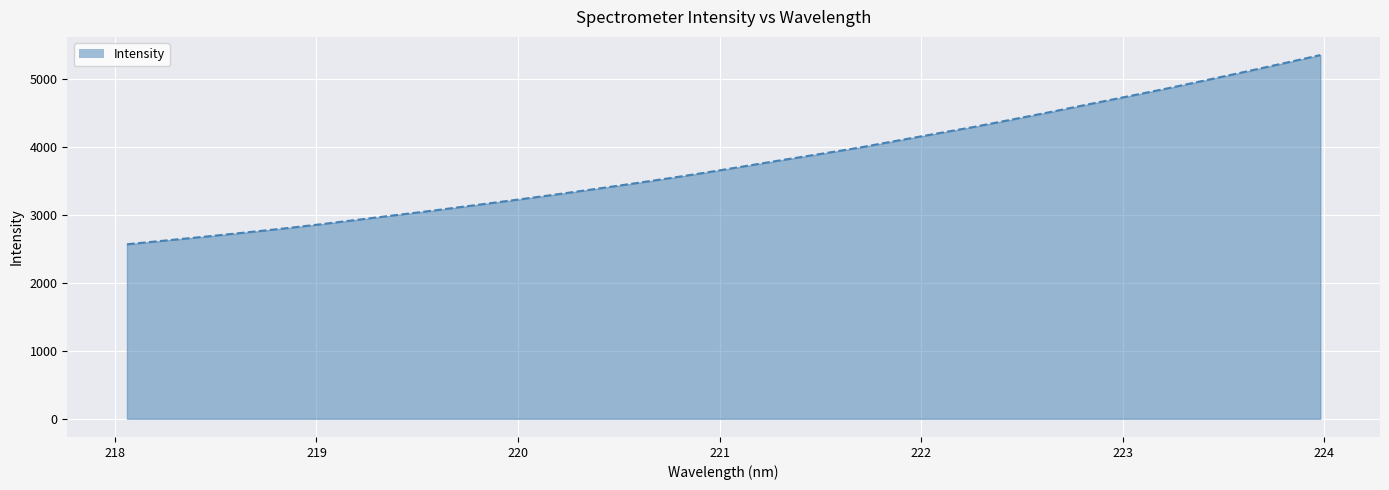

What is the maximum value shown in the chart?

5350.7